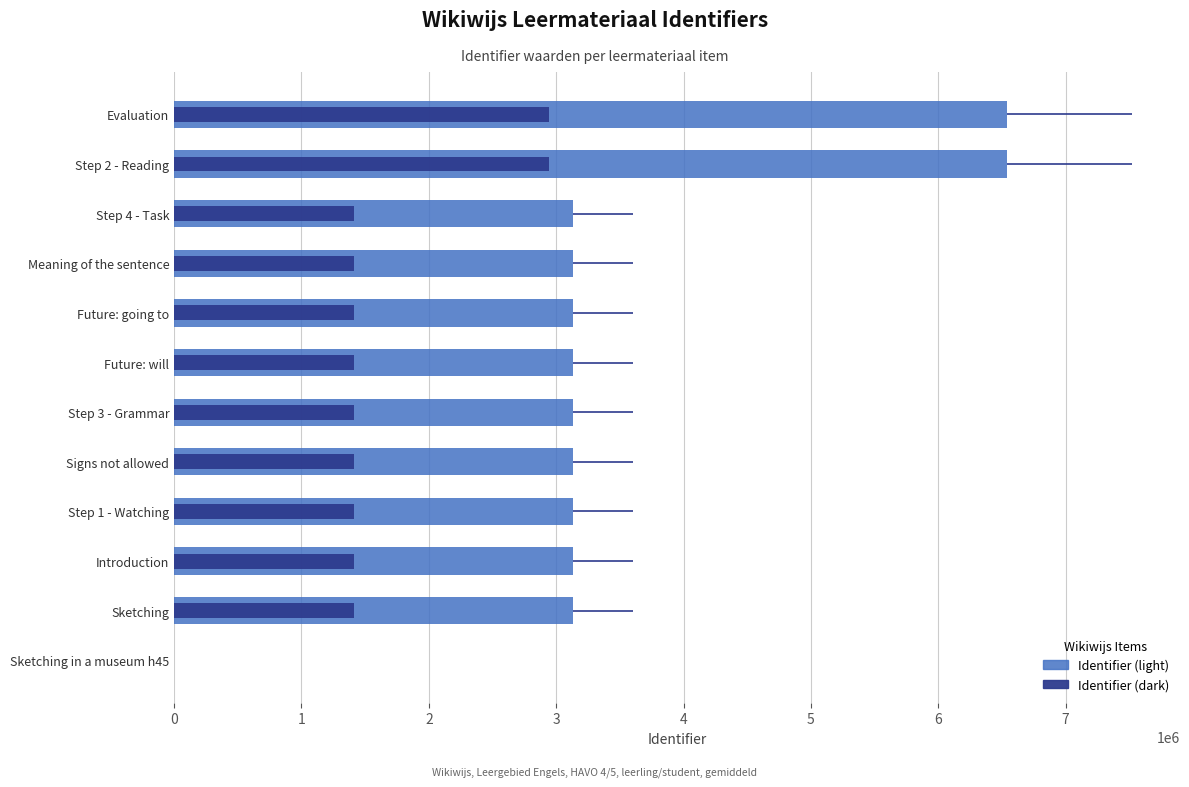

The value of Identifier (dark) at Future: going to is 2101218.8. True or false?

False